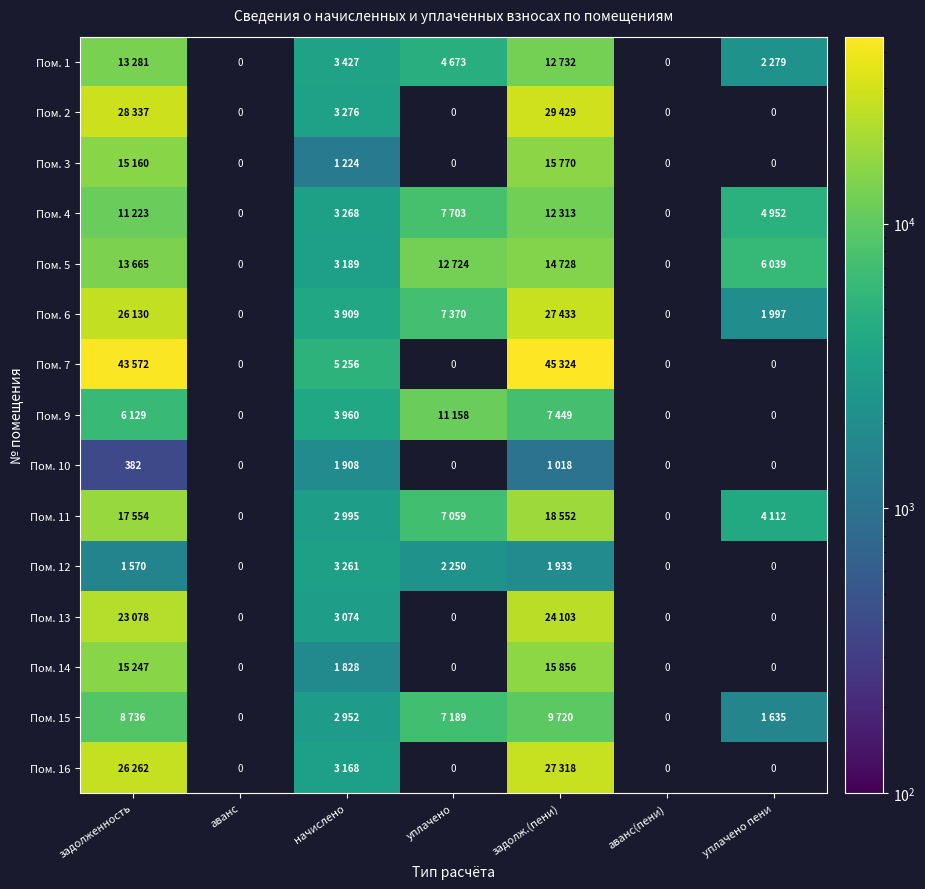

True or false: Пом. 4 has a value of 3268.8 at начислено.

True